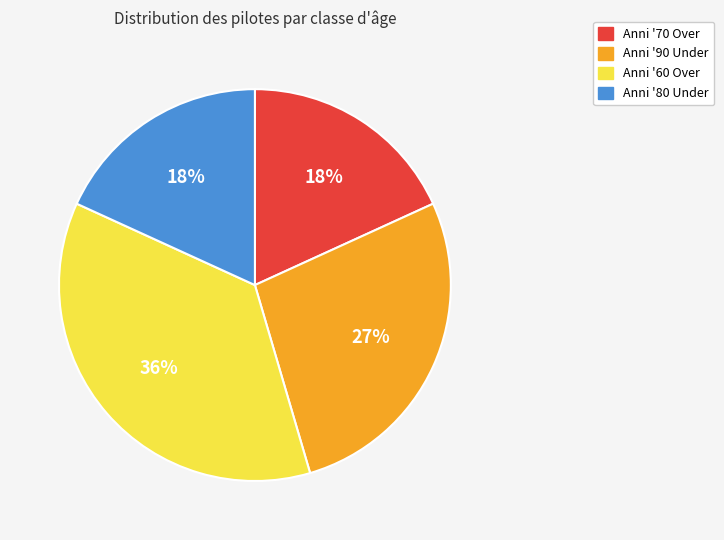

Combined, do Anni '90 Under and Anni '60 Over account for over 50%?

Yes